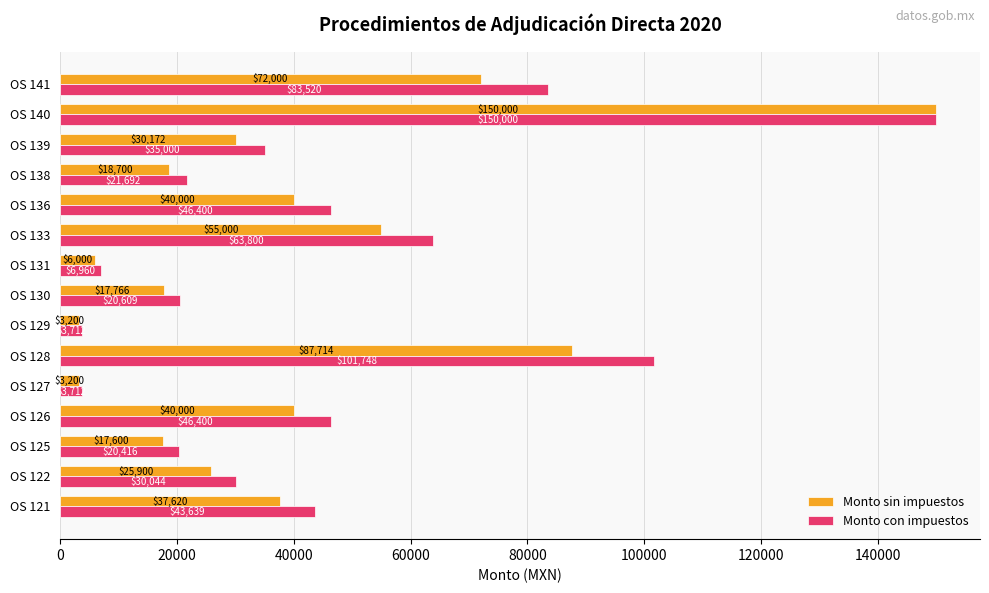

What is the average value of the Monto con impuestos series?

45176.8